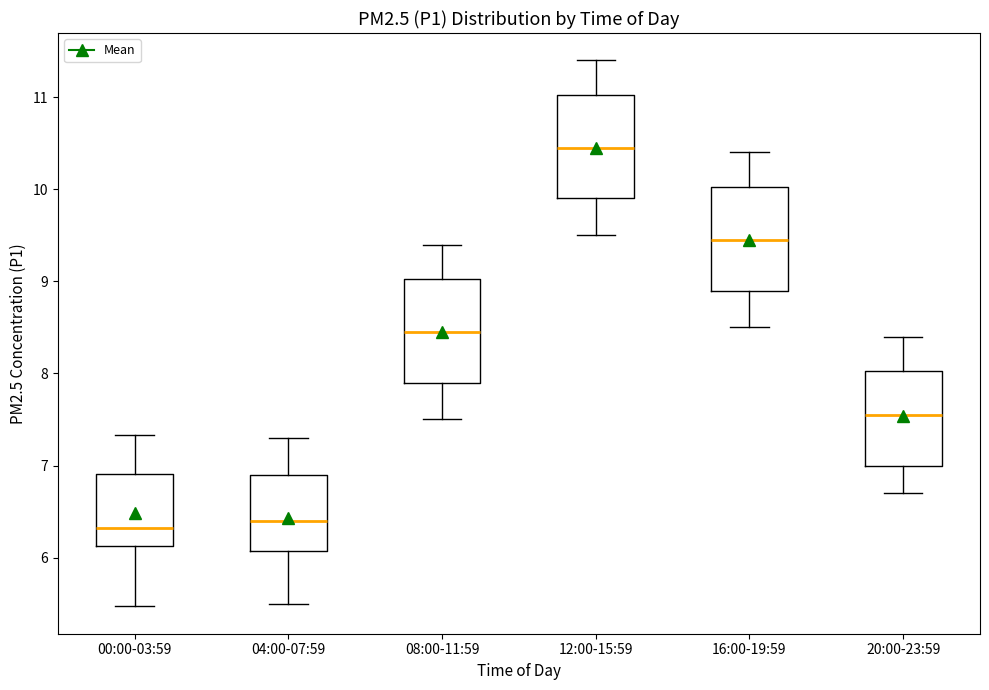

Reading left to right, read every box against the y-axis: the position of its median line, the range the box covers, and the ends of its whiskers. The values are not printed on the chart, so give them approximately, as read against the axis.

00:00-03:59: median 6.3, box 6.1 to 6.9, whiskers 5.5 to 7.3
04:00-07:59: median 6.4, box 6.1 to 6.9, whiskers 5.5 to 7.3
08:00-11:59: median 8.5, box 7.9 to 9.0, whiskers 7.5 to 9.4
12:00-15:59: median 10.5, box 9.9 to 11.0, whiskers 9.5 to 11.4
16:00-19:59: median 9.5, box 8.9 to 10.0, whiskers 8.5 to 10.4
20:00-23:59: median 7.6, box 7.0 to 8.0, whiskers 6.7 to 8.4